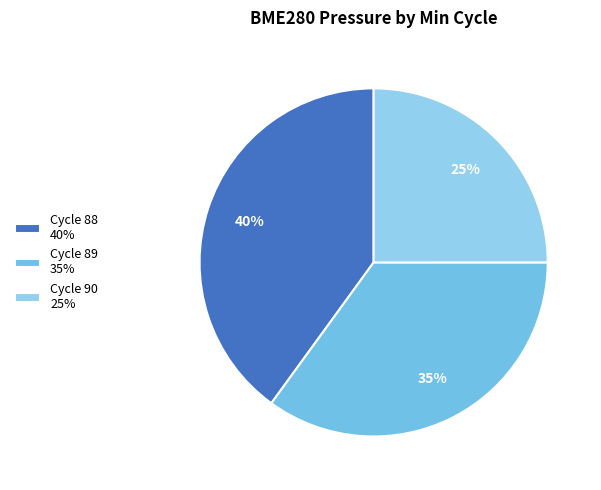

Count the number of slices in the pie.

3